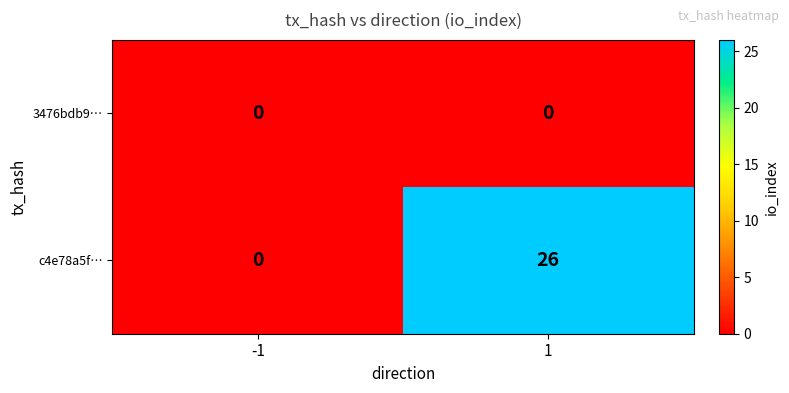

Reading left to right, list all the values displayed in this chart.

3476bdb9…: 0	0
c4e78a5f…: 0	26